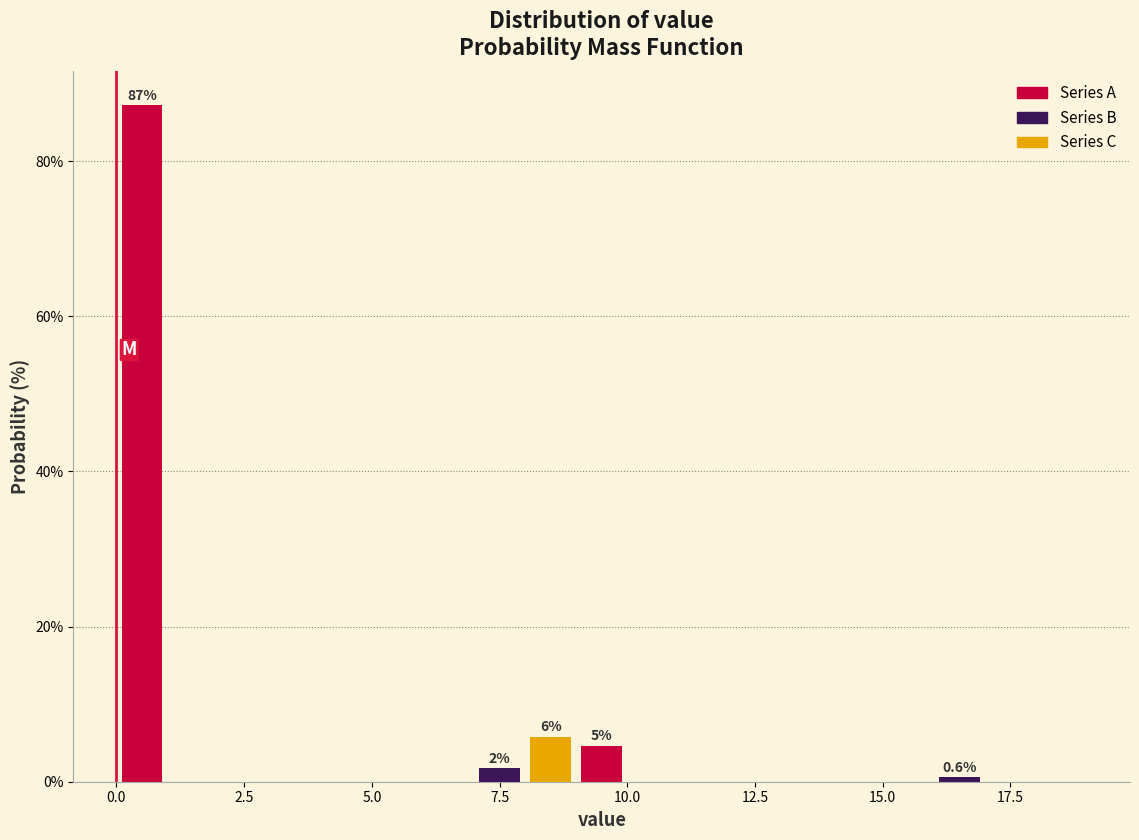

Around what value on the x-axis is the tallest bar? Give the approximate position of its centre, as read against the axis.

0.5